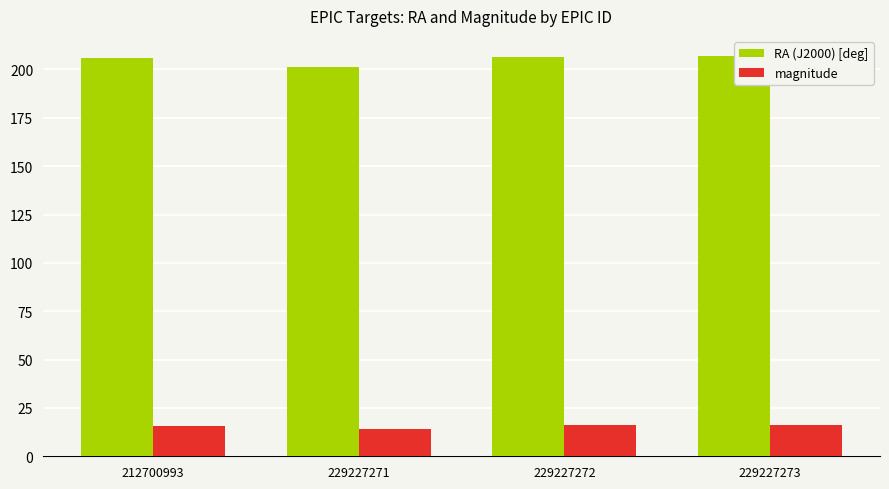

At 229227271, list the series in order from smallest to largest.

magnitude, RA (J2000) [deg]